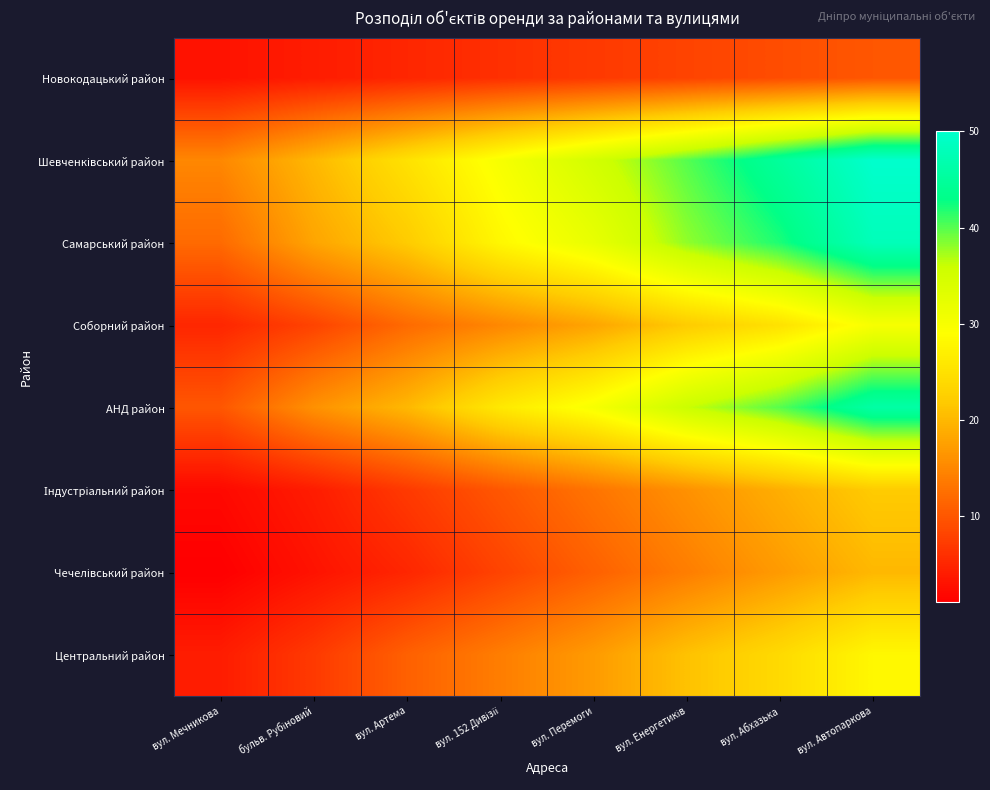

At how many categories does at least one series exceed 1?

8